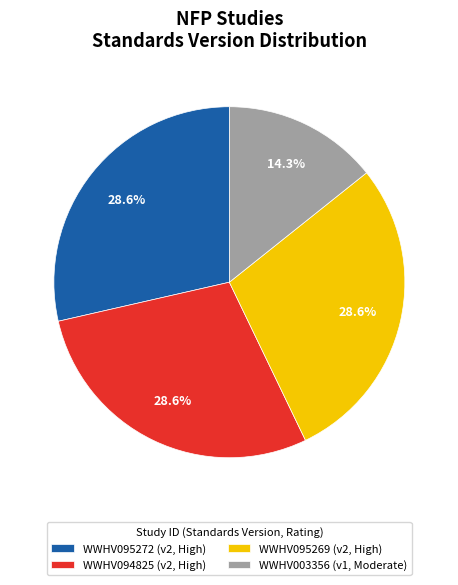

Does any single category account for the majority?

No